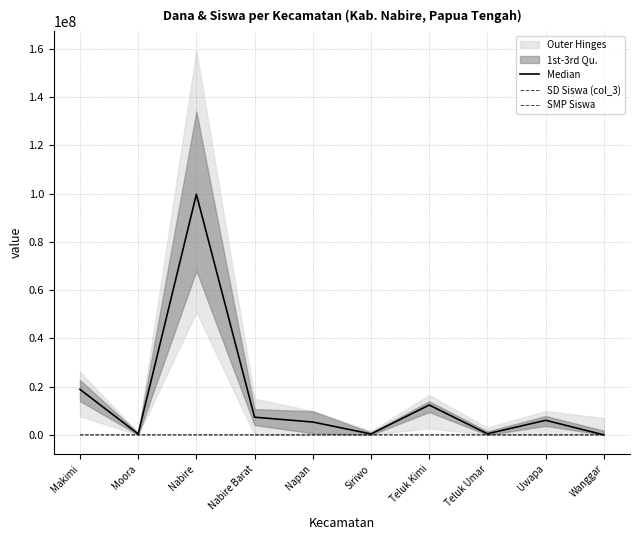

Reading right to left, transcribe all the data shown in this chart.

Median: 0	6037500	450000	12375000	375000	5325000	7312500	99712500	375000	18862500
SD Siswa (col_3): 31	22	4	58	7	4	41	226	4	34
SMP Siswa: 0	19	8	44	2	26	40	335	2	43